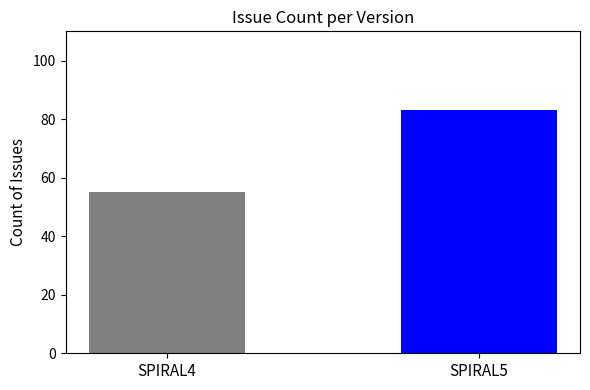

What is the minimum value shown in the chart?

55